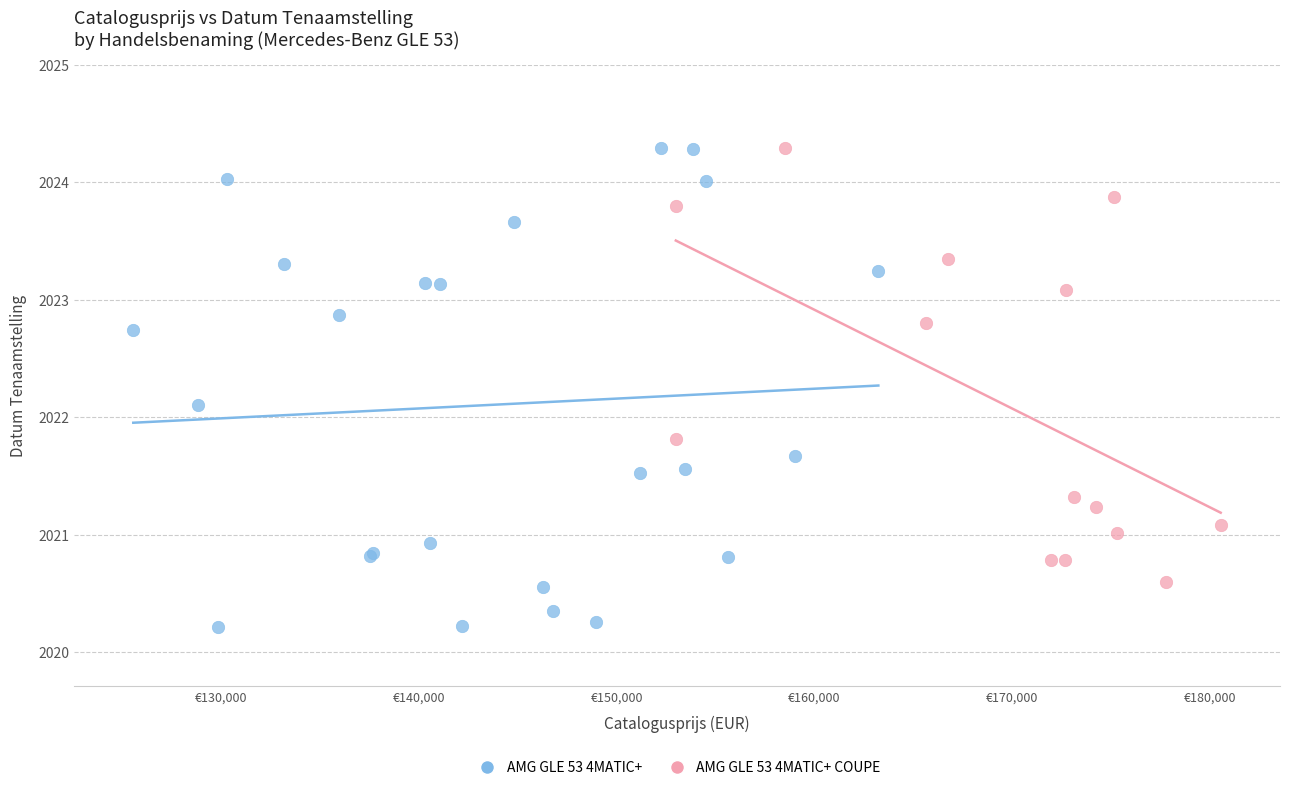

Which series reaches the minimum Y coordinate?

AMG GLE 53 4MATIC+